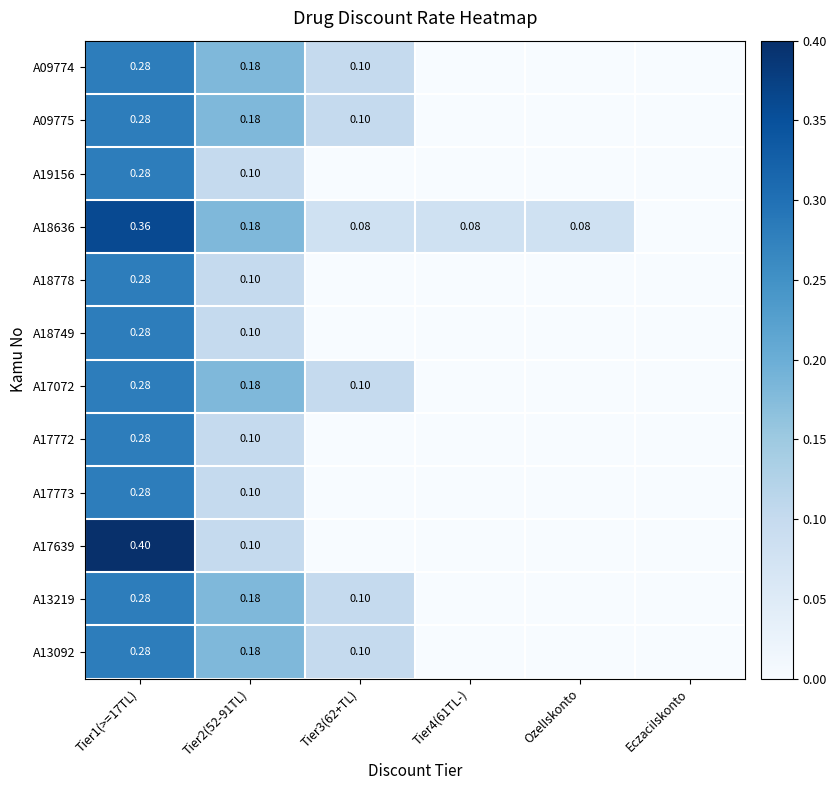

True or false: A13092 has a value of 0.0 at OzelIskonto.

True